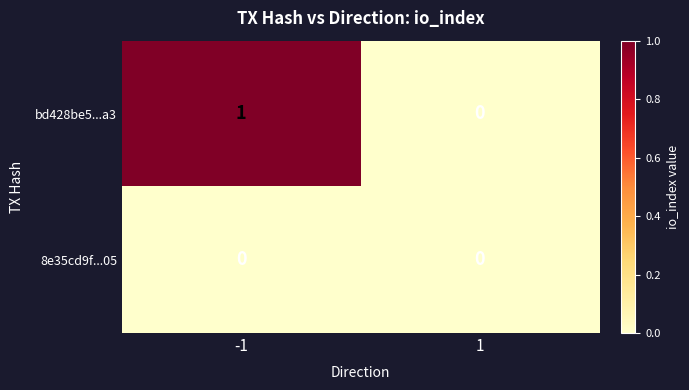

Rank the series by their maximum value, from highest to lowest.

bd428be5...a3, 8e35cd9f...05